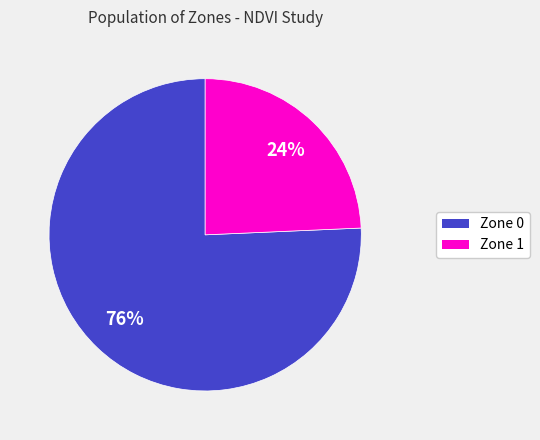

Combined, do Zone 1 and Zone 0 account for over 50%?

Yes